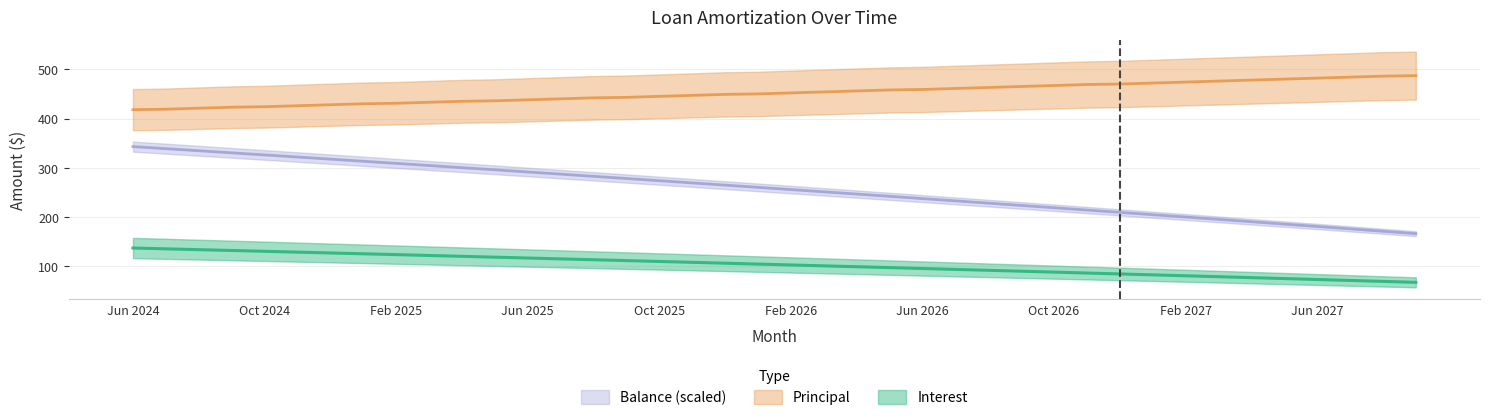

Which series has the widest spread of values?

Balance